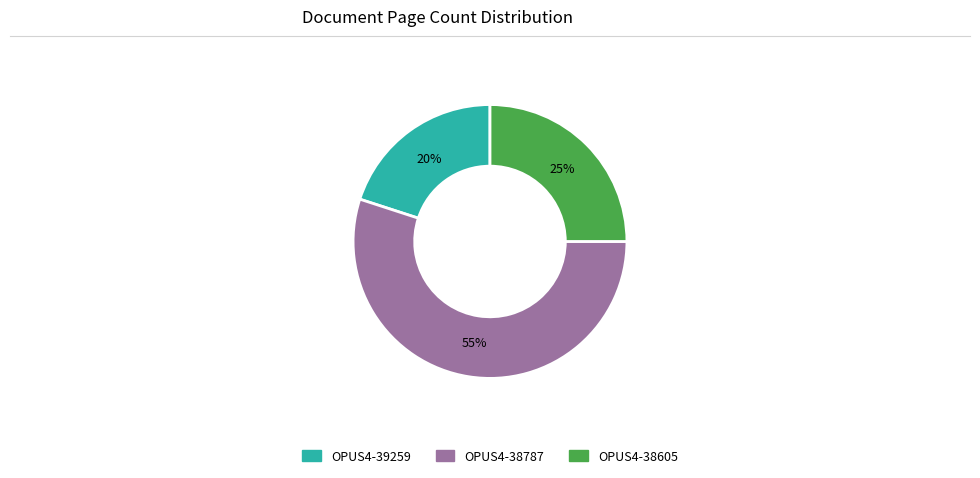

Combined, do OPUS4-39259 and OPUS4-38605 account for over 50%?

No